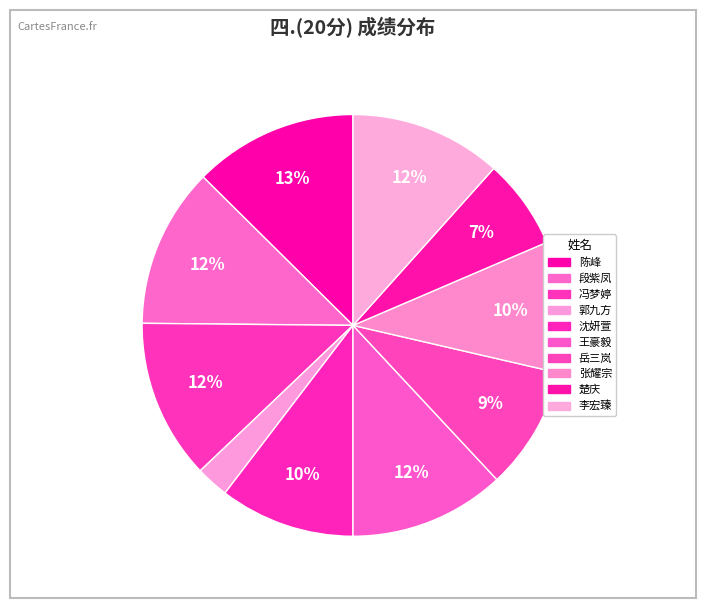

What is the ratio of the value at 张耀宗 to the value at 岳三岚?

1.1